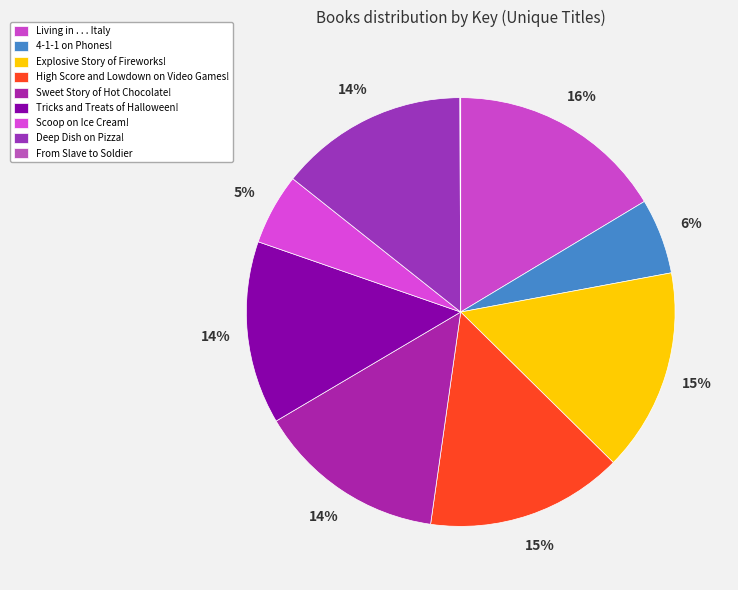

To the nearest percent, what is the difference between the largest and smallest slice percentages?

16%